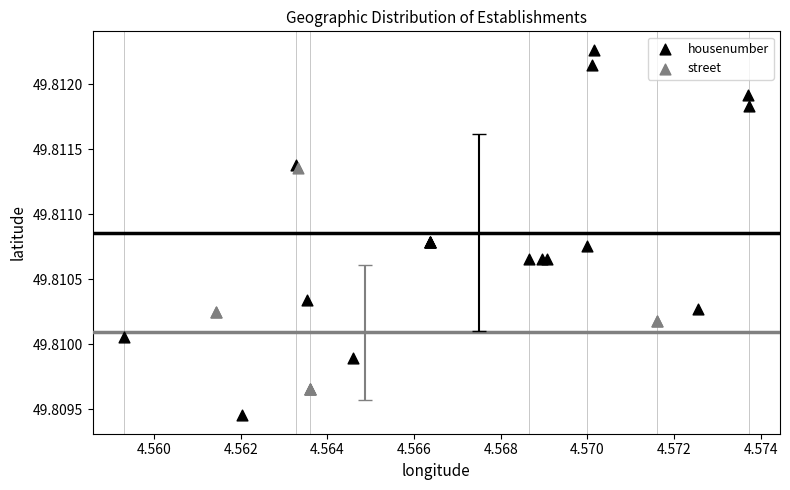

Which series reaches the minimum Y coordinate?

housenumber